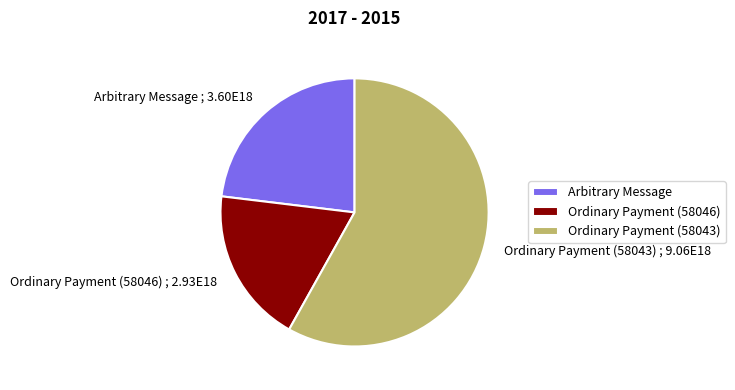

Which category has the biggest portion of the pie?

Ordinary Payment (58043)